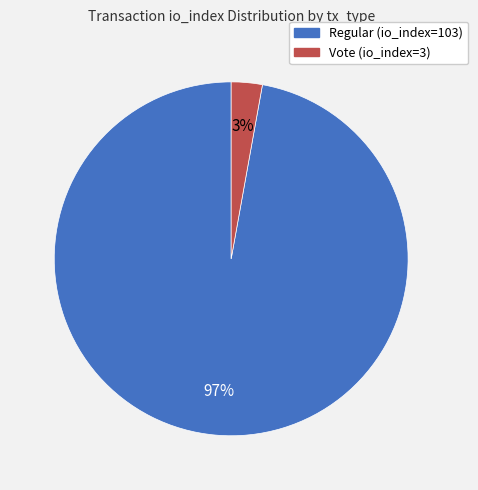

Which slice is the largest?

Regular (io_index=103)